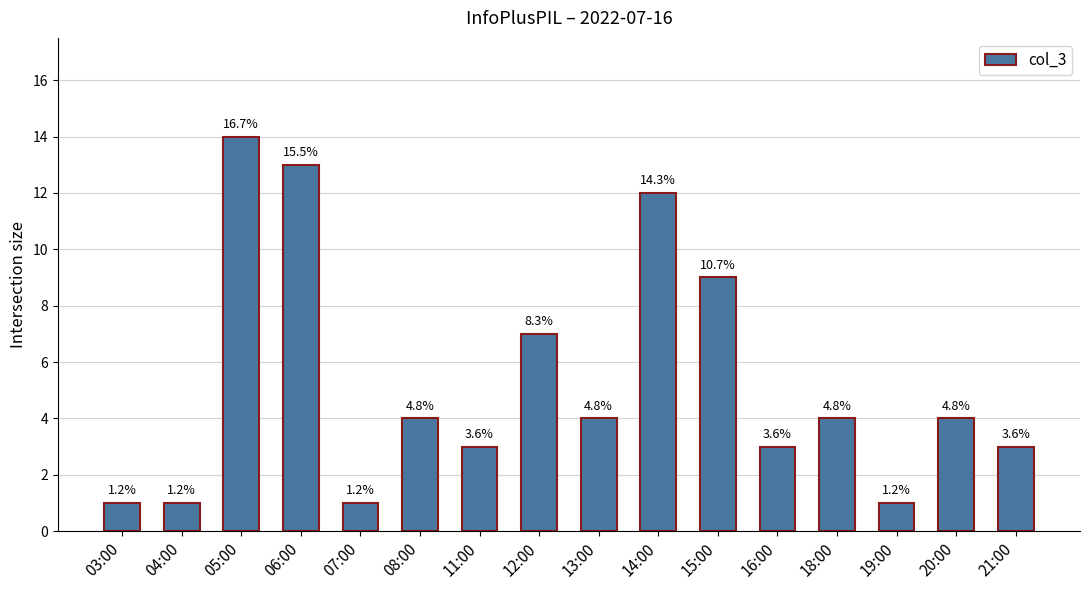

What position from the right is 20:00?

2